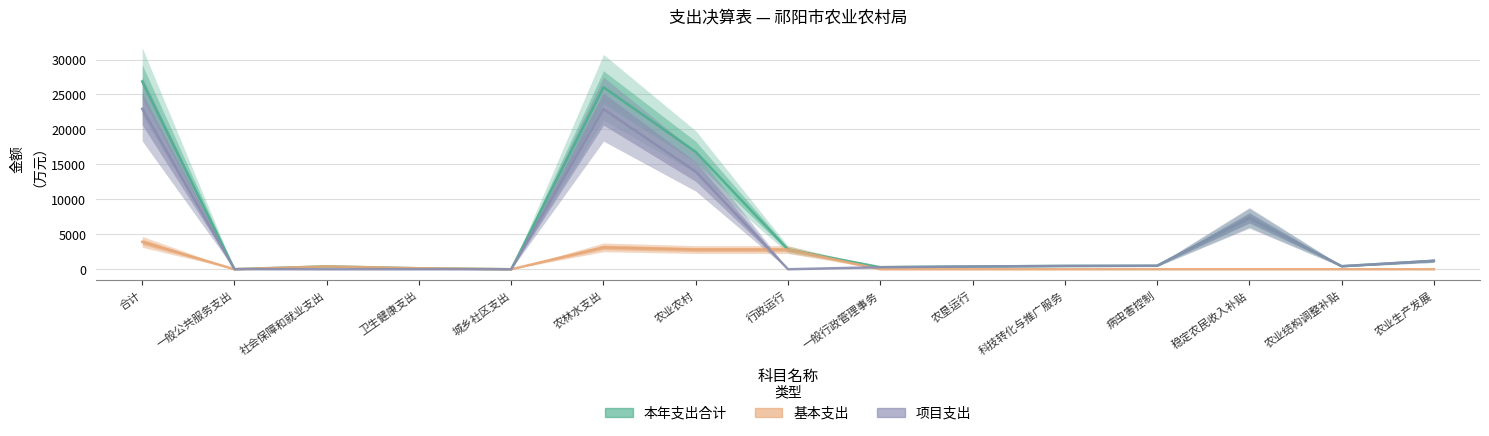

What is the total value across all series at 城乡社区支出?

4.0